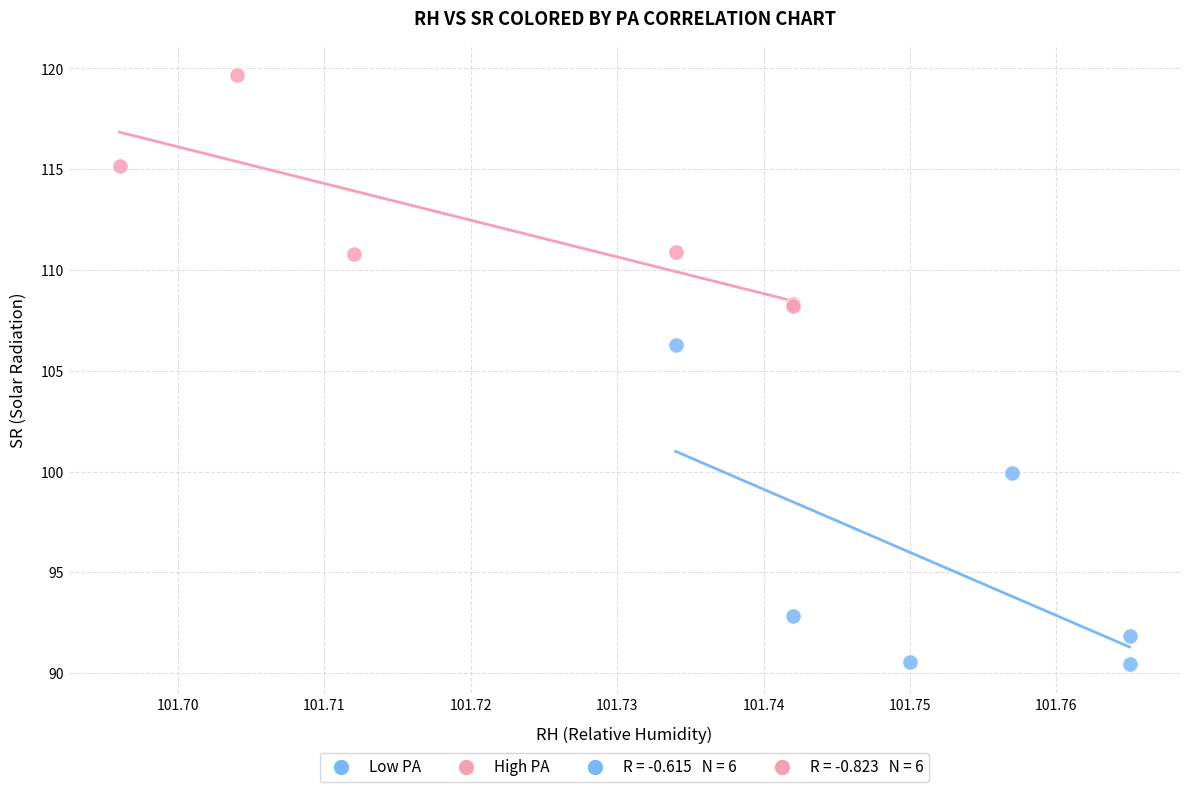

Which series has the widest spread of Y values?

Low PA